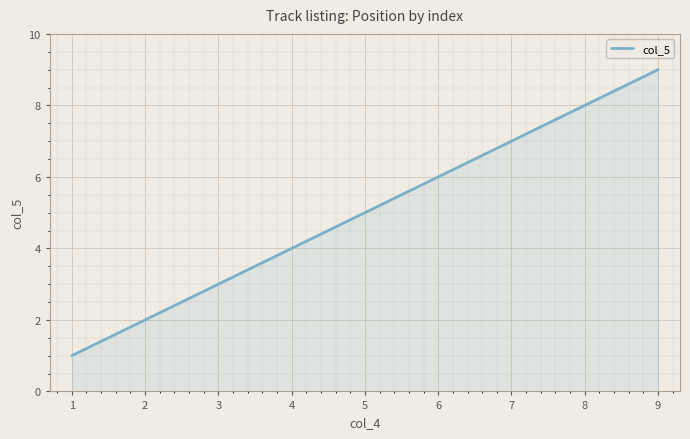

Which has a higher value, 1 or 3?

3